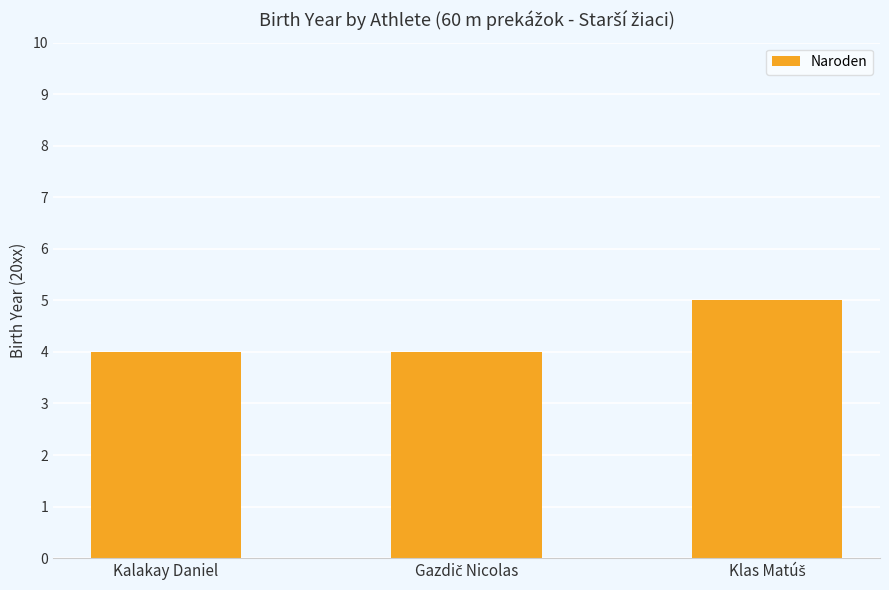

What is the smallest value displayed?

4